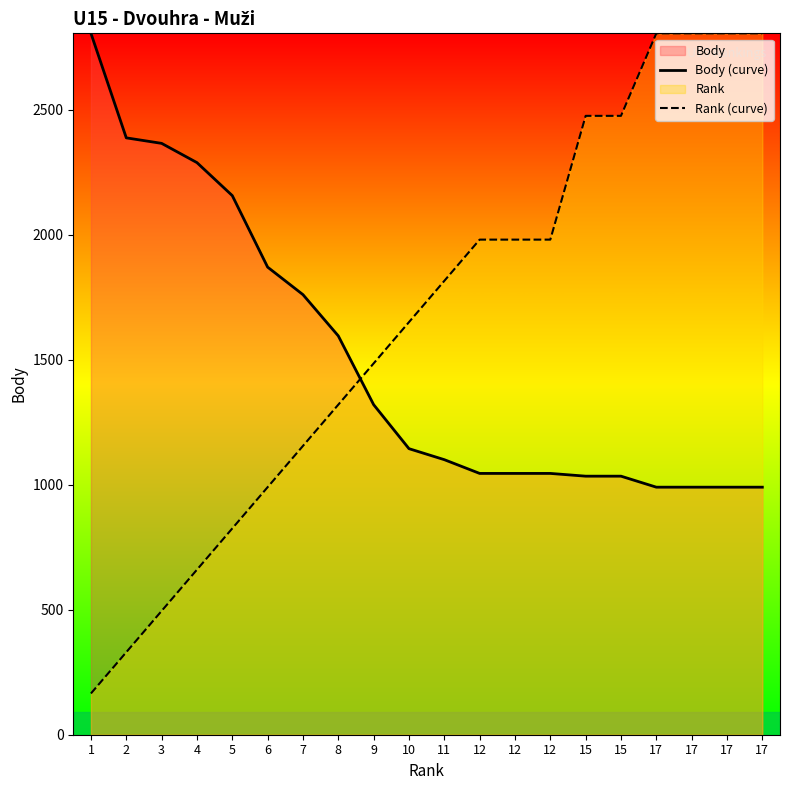

Does the chart have visible grid lines?

No